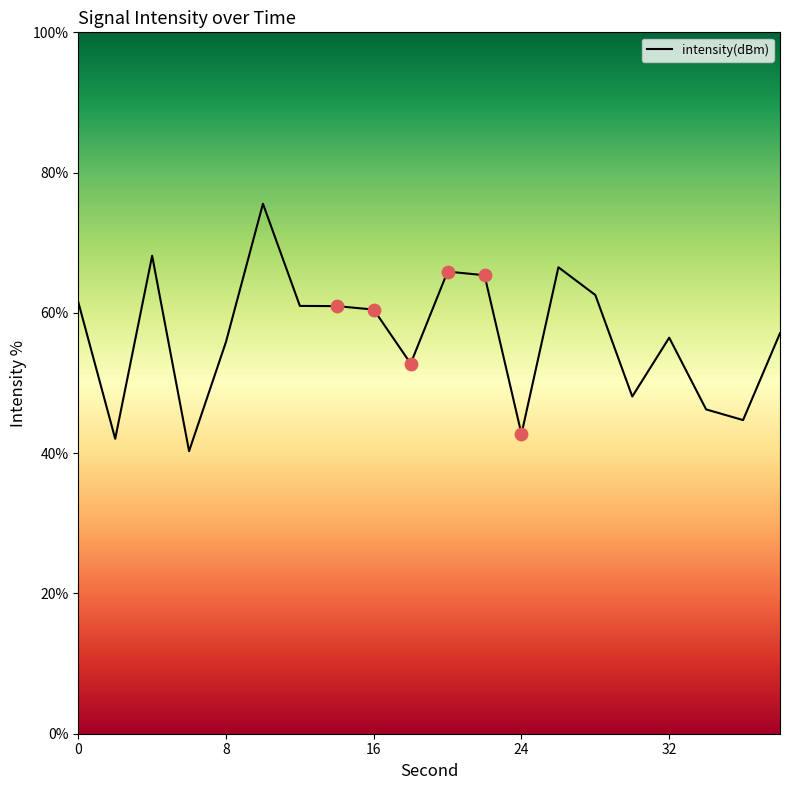

What is the maximum value shown in the chart?

75.6